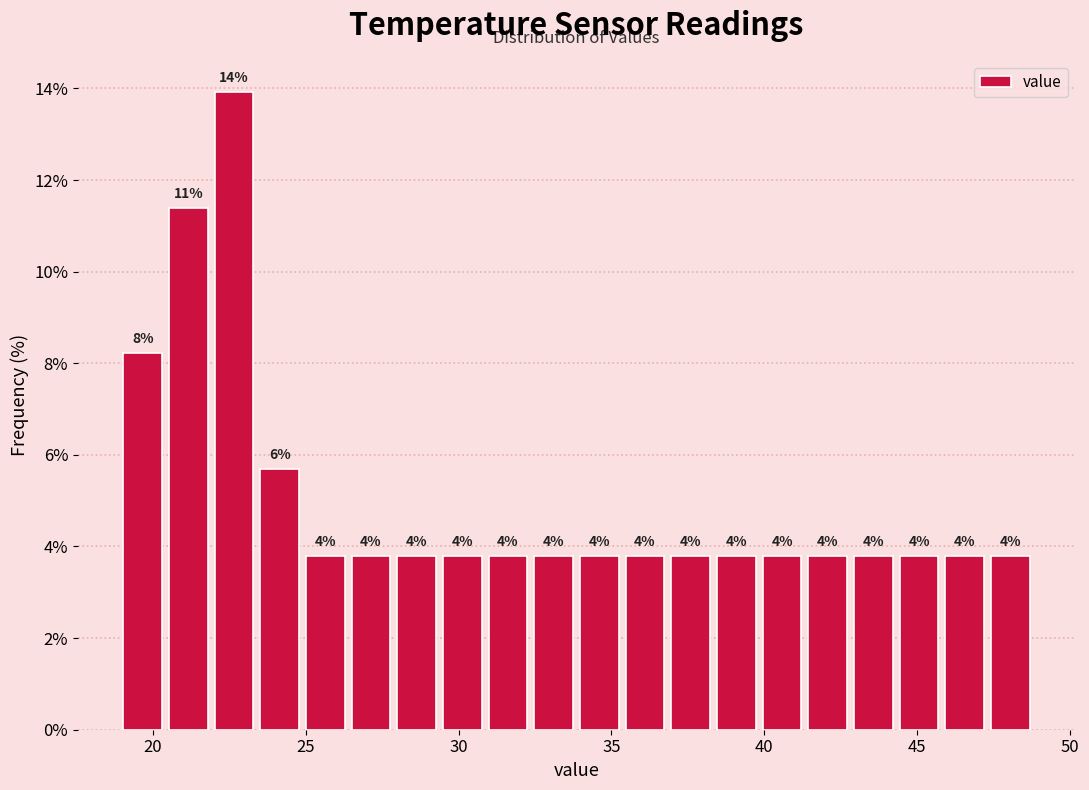

Around what value on the x-axis is the tallest bar? Give the approximate position of its centre, as read against the axis.

22.5